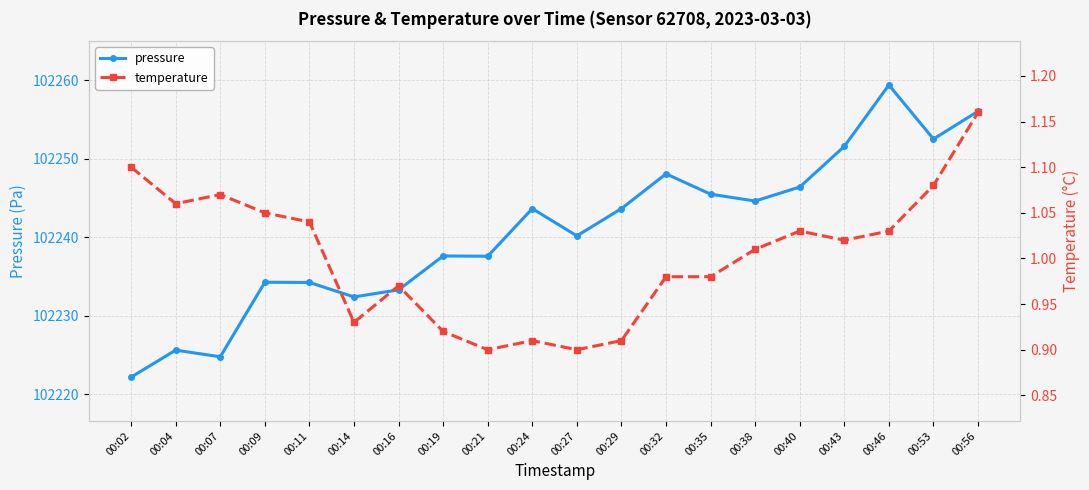

Is it true that pressure equals 102222.2 at 00:02?

True